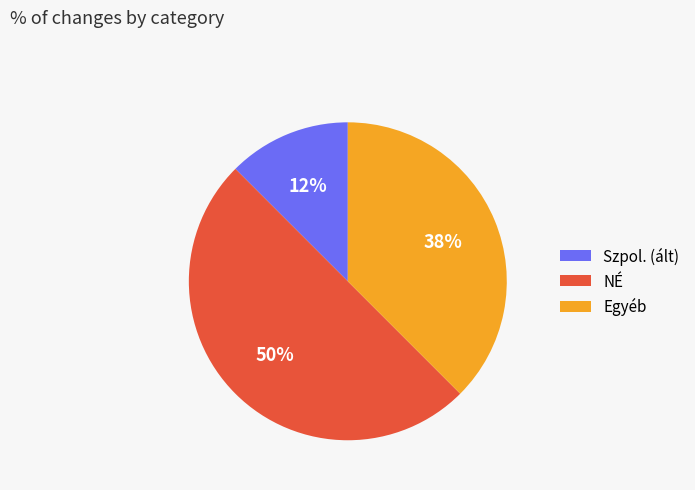

Is the sum of NÉ and Egyéb greater than half?

Yes